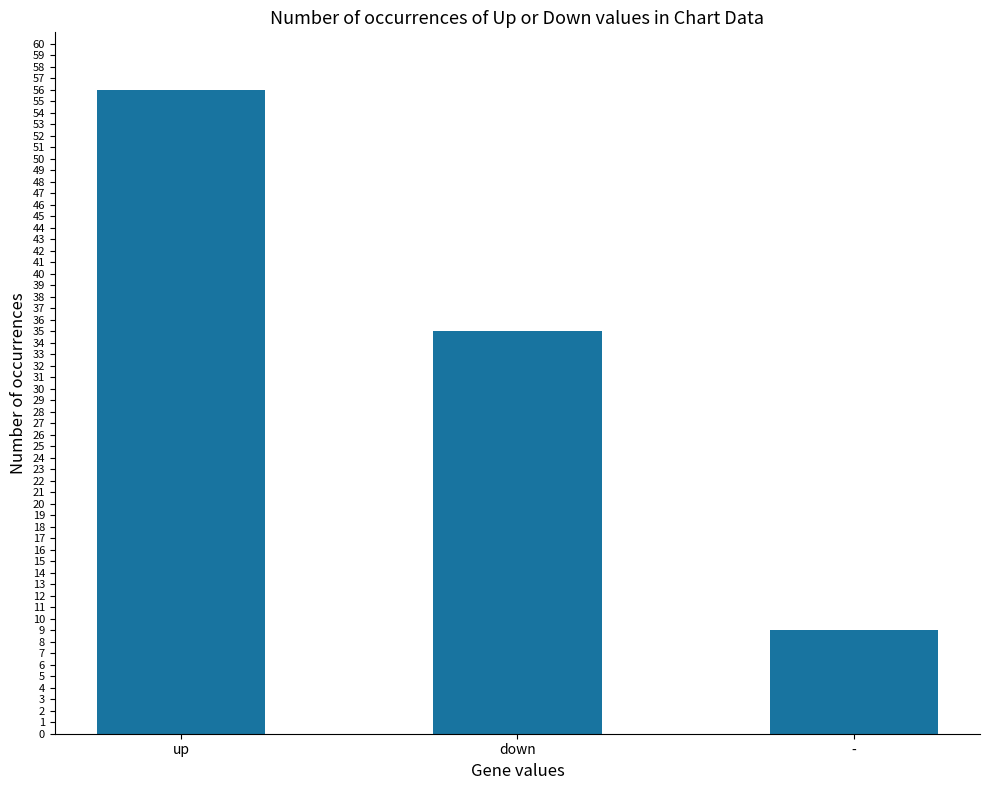

What is the sum of the values at - and down?

44